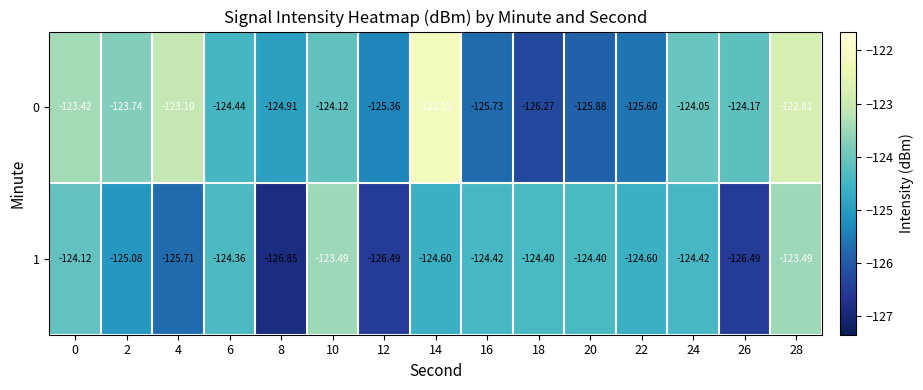

Is the value of 1 at 14 greater than the value of 0 at 2?

No